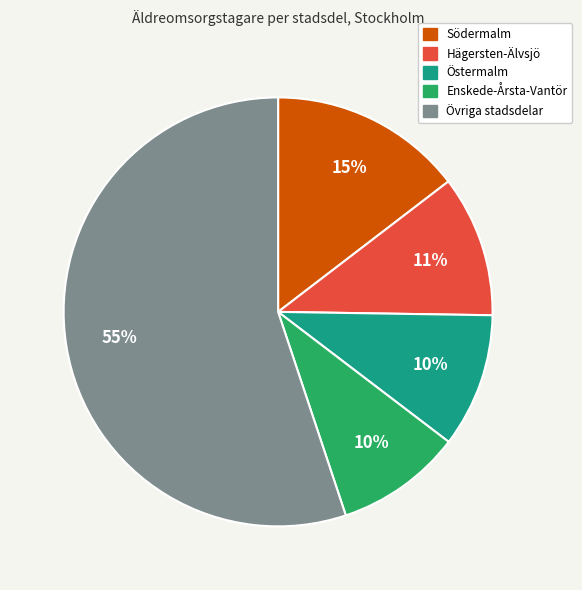

To the nearest percent, what is the average slice percentage?

20%